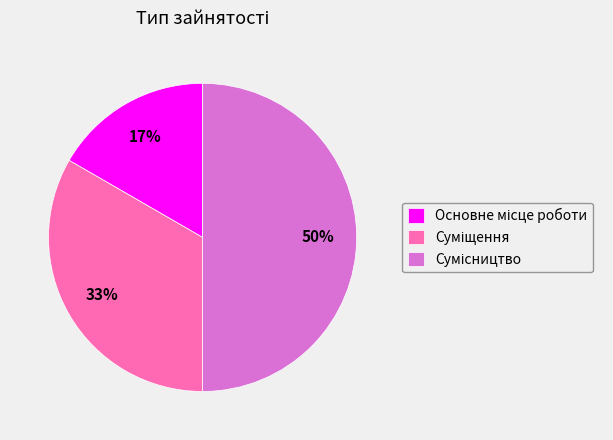

How many slices are in this pie chart?

3